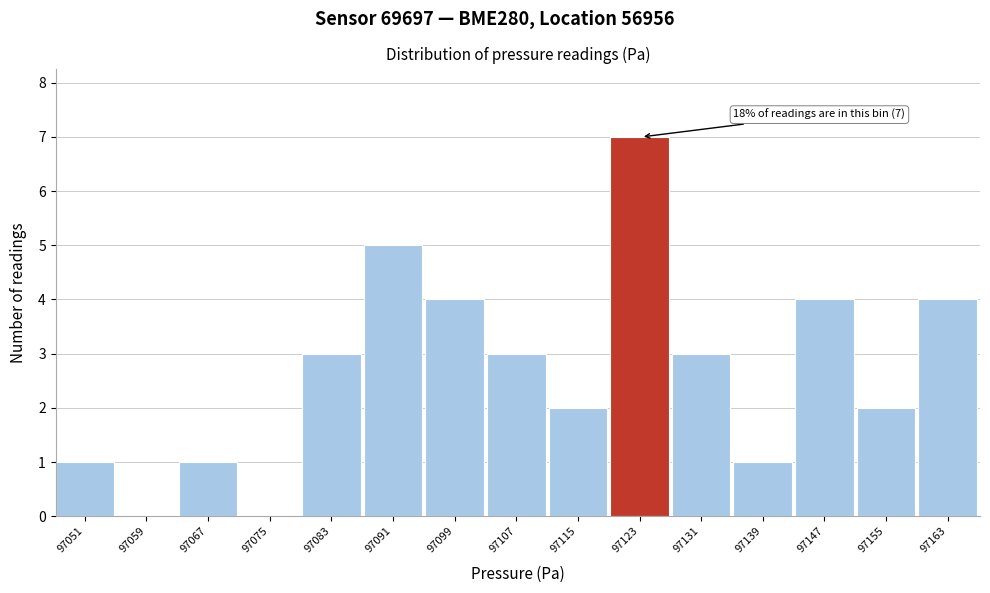

Reading left to right, transcribe all the data shown in this chart.

97051=1	97059=0	97067=1	97075=0	97083=3	97091=5	97099=4	97107=3	97115=2	97123=7	97131=3	97139=1	97147=4	97155=2	97163=4